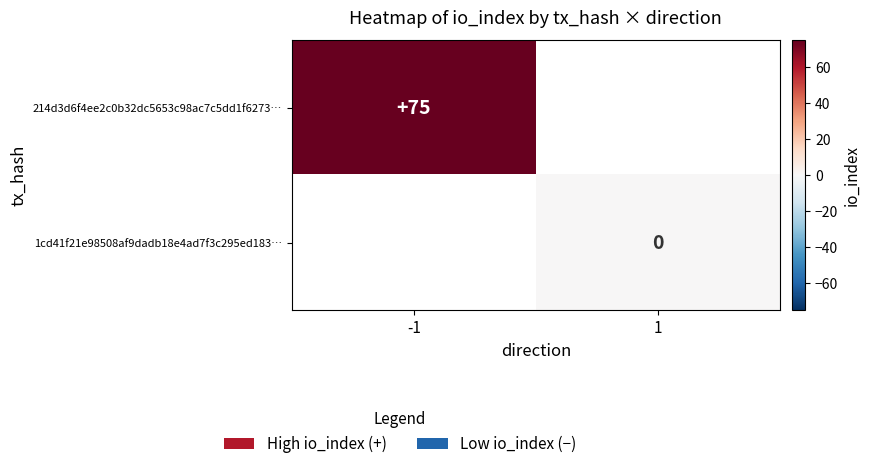

How many values in 214d3d6f4ee2c0b32dc5653c98ac7c5dd1f6273… are above zero?

1